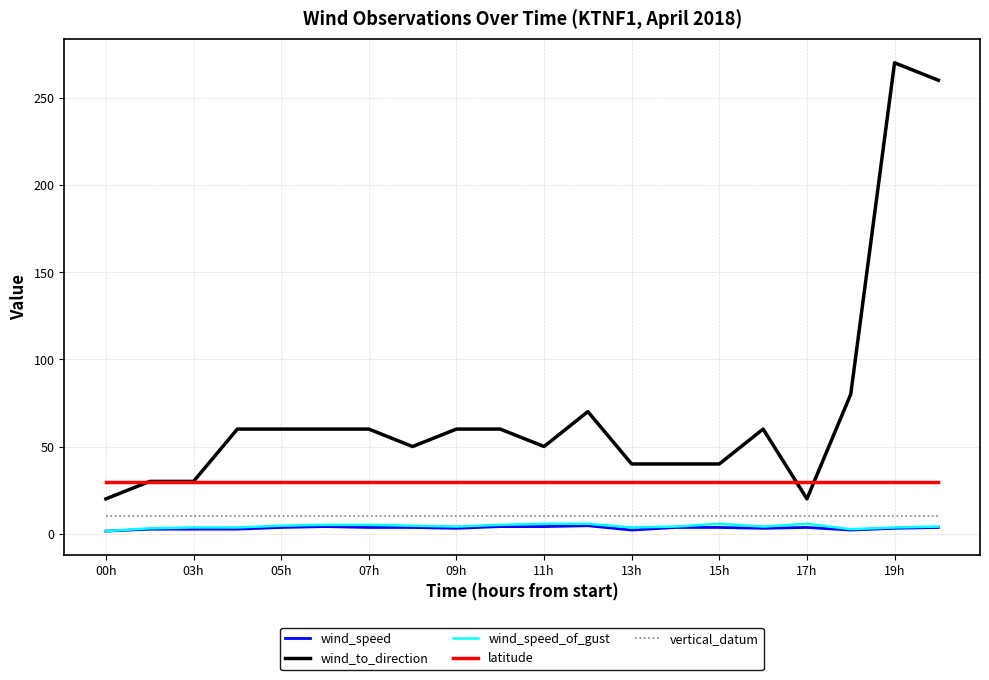

What is the maximum value shown in the chart?

270.0